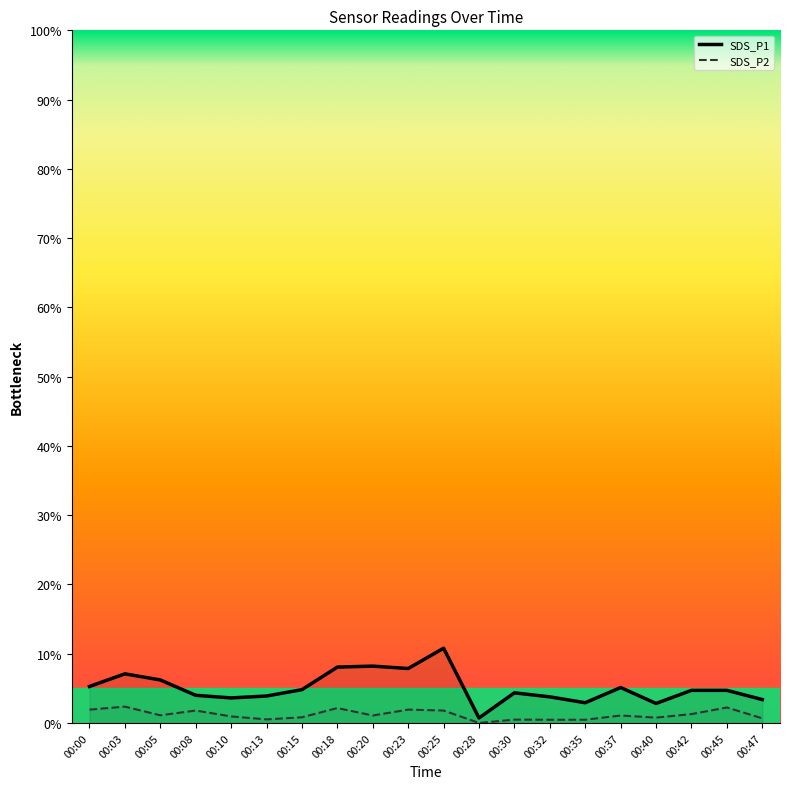

Read the SDS_P1 value at 00:37.

5.1